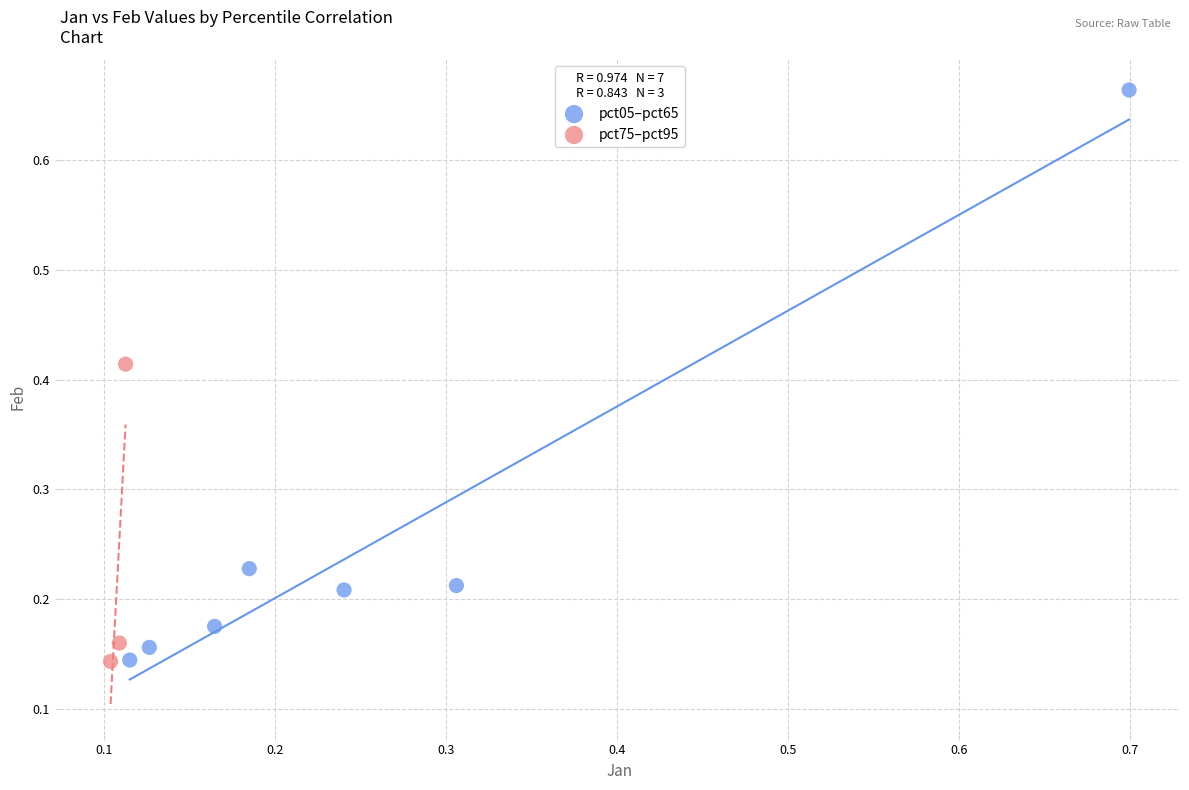

Which series reaches the maximum Y coordinate?

pct05–pct65